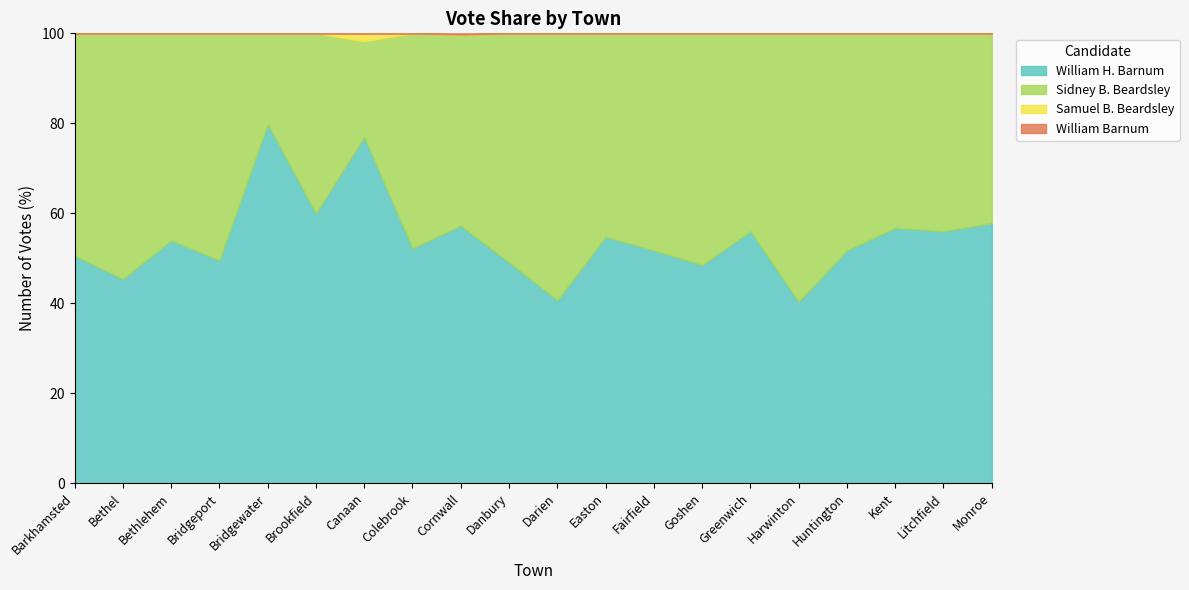

What are all the series names shown in the legend?

William H. Barnum, Sidney B. Beardsley, Samuel B. Beardsley, William Barnum